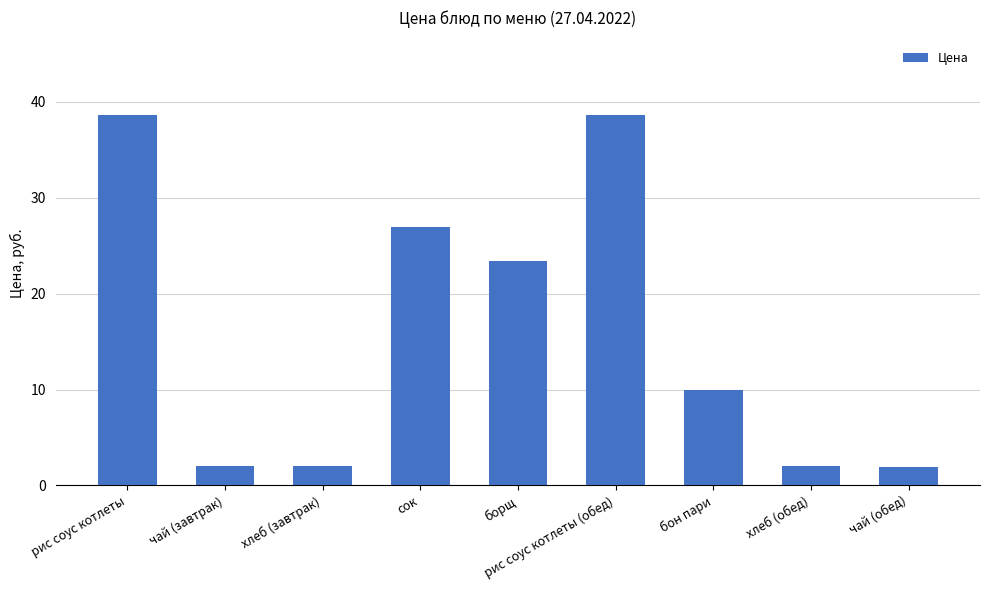

Approximately how many times larger is the value at рис соус котлеты compared to рис соус котлеты (обед)?

1.0